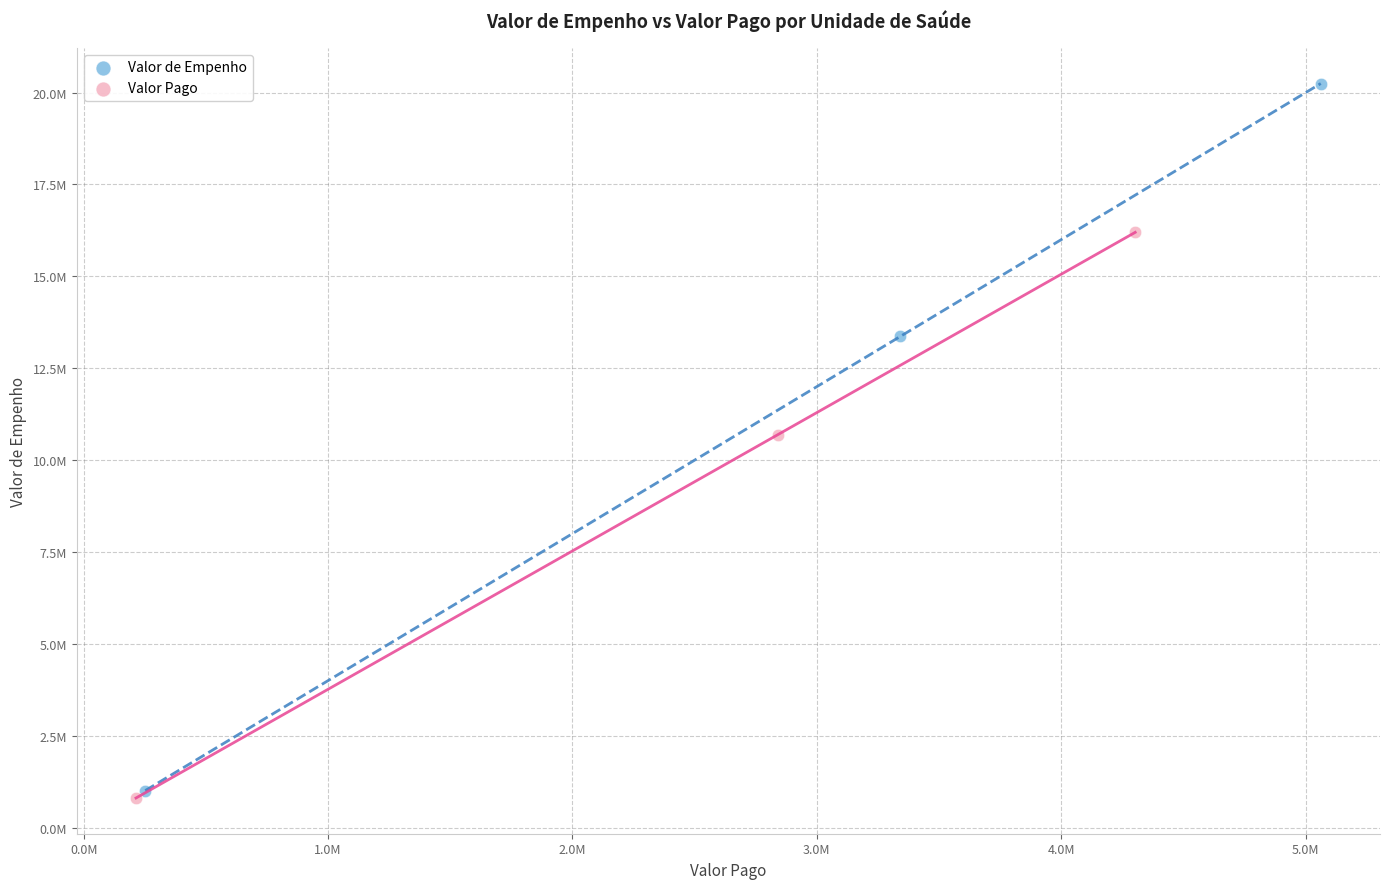

What are all the series names shown in the legend?

Valor de Empenho, Valor Pago